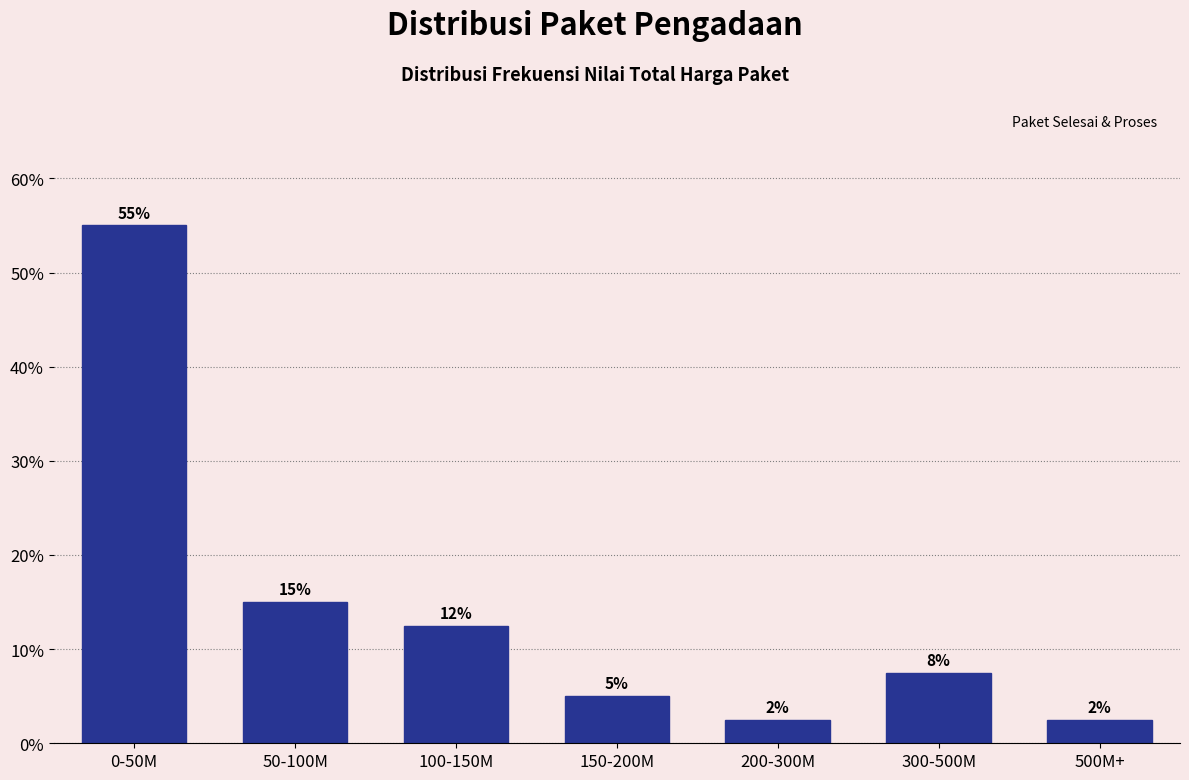

Does the chart contain any negative values?

No